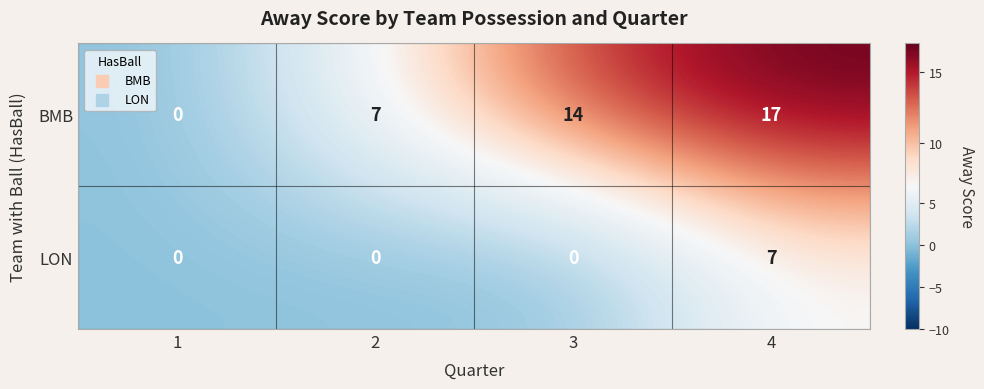

What is the difference between the maximum and minimum values in the BMB series?

17